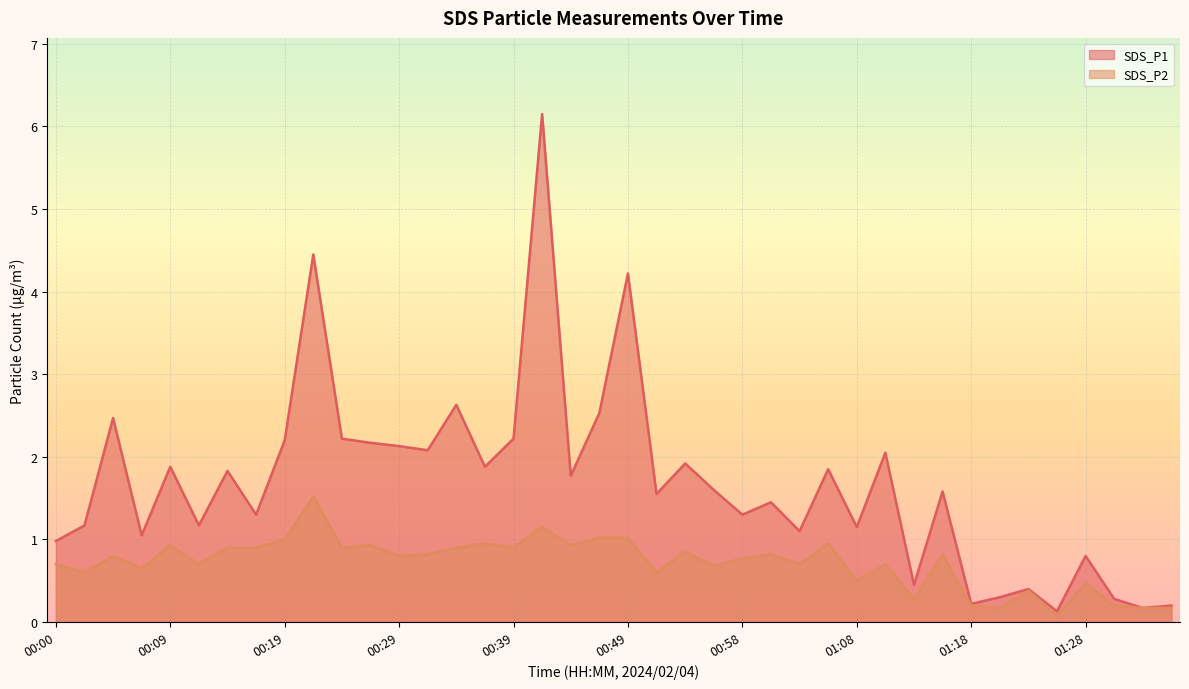

True or false: SDS_P2 has more than 0 points higher than both neighbors.

True